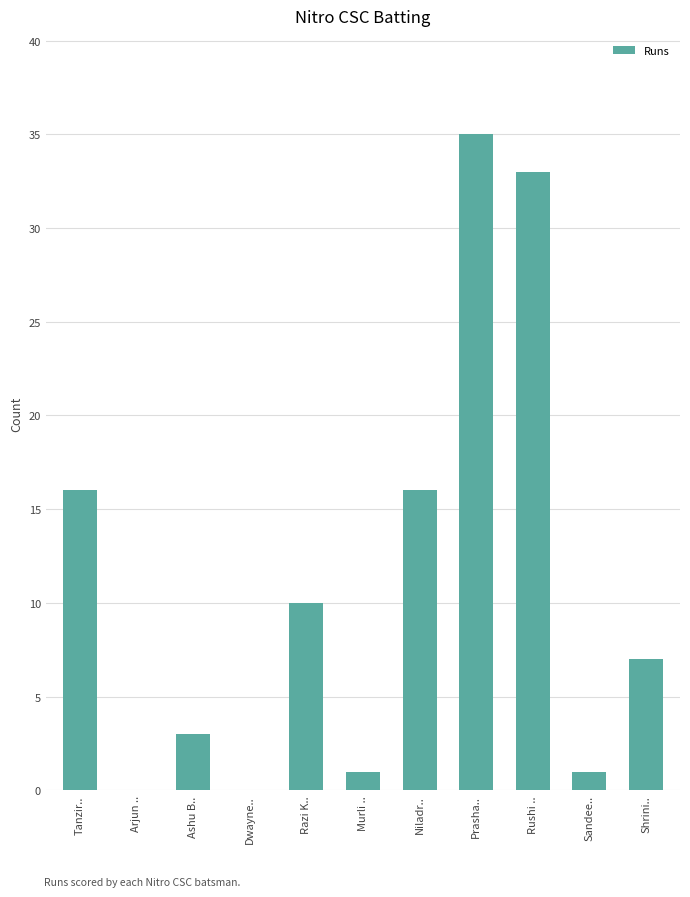

Which category has the highest value across all series?

Prasha..